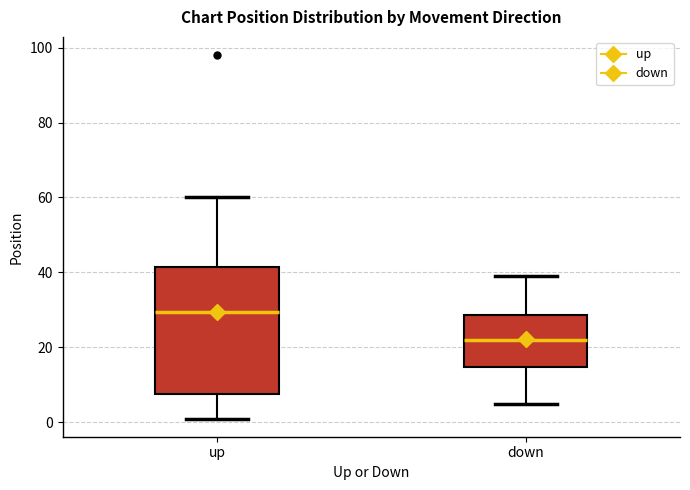

Reading left to right, read every box against the y-axis: the position of its median line, the range the box covers, and the ends of its whiskers. The values are not printed on the chart, so give them approximately, as read against the axis.

up: median 30, box 8 to 42, whiskers 2 to 60
down: median 22, box 14 to 28, whiskers 6 to 40